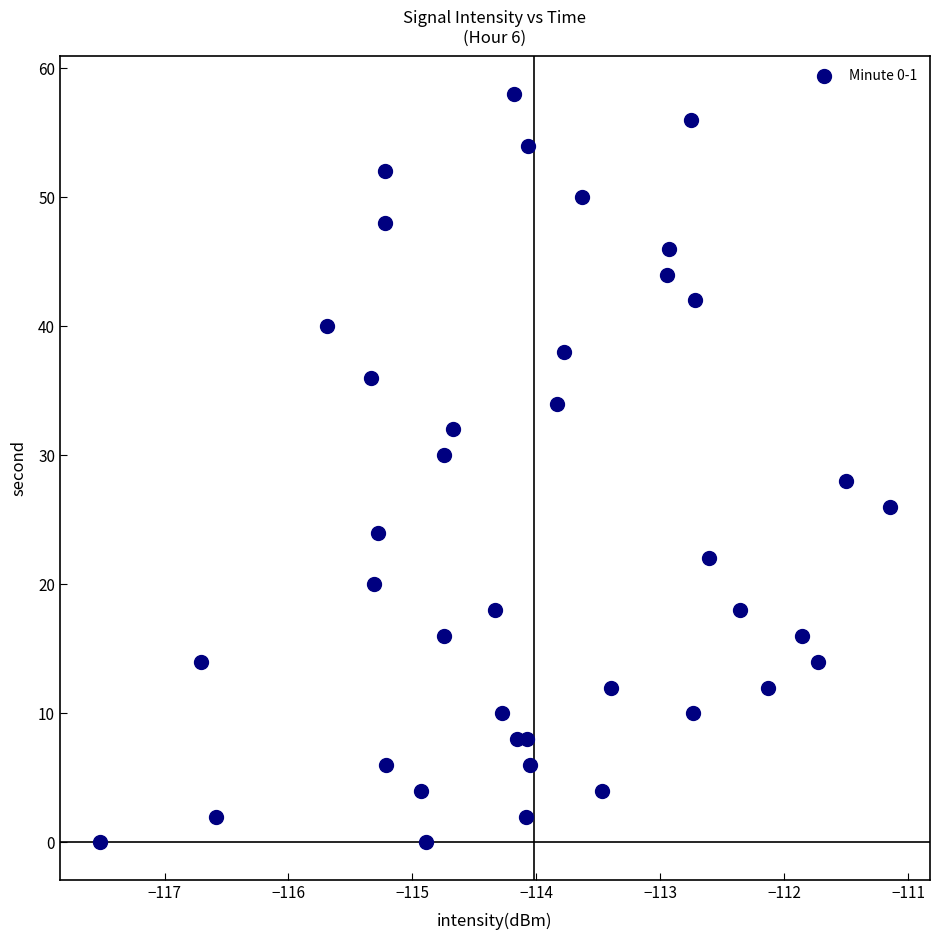

What is the range of Y values (max minus min)?

58